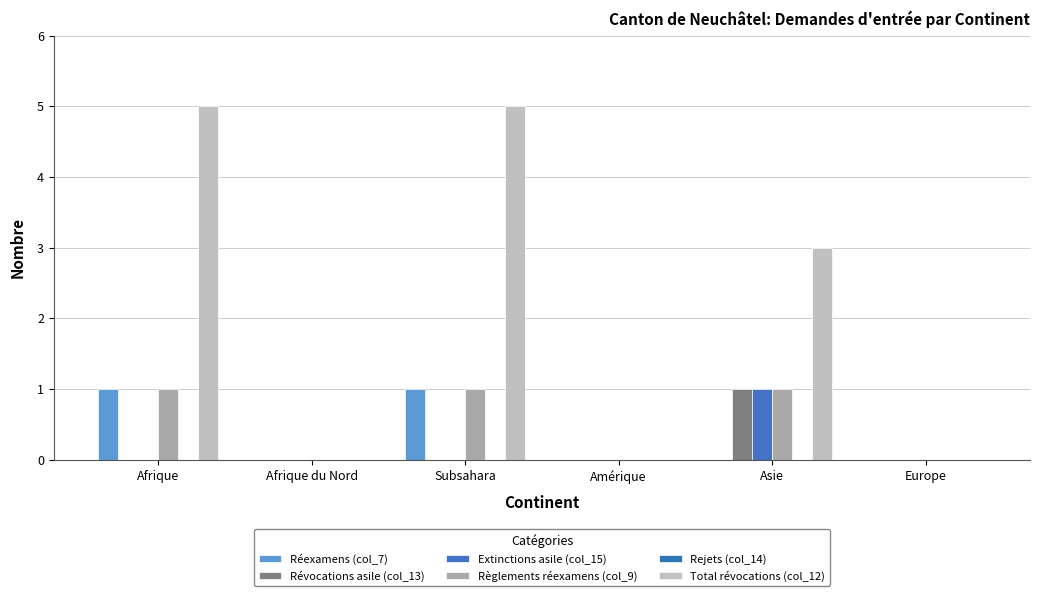

True or false: Total révocations (col_12) has a value of 1 at Asie.

False